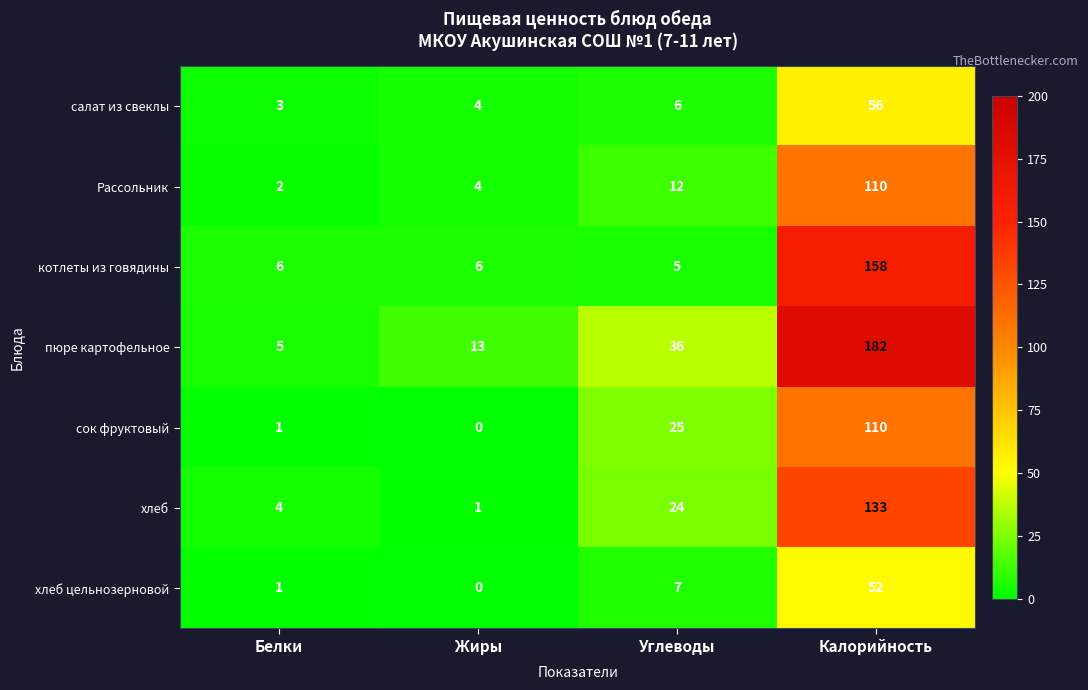

Is it true that Рассольник equals 12 at Углеводы?

True